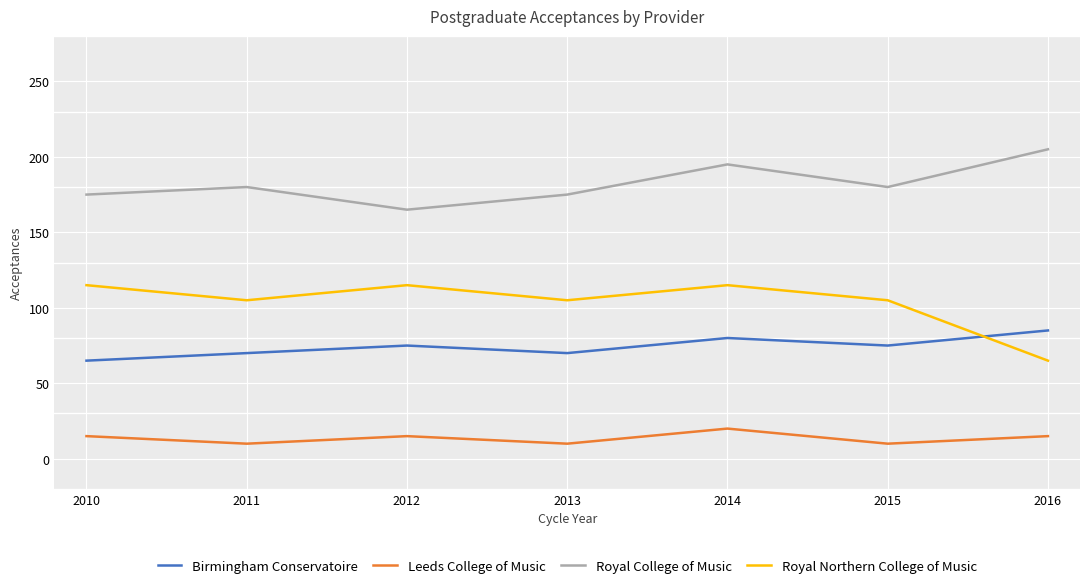

At which label does Royal Northern College of Music first exceed 105?

2010